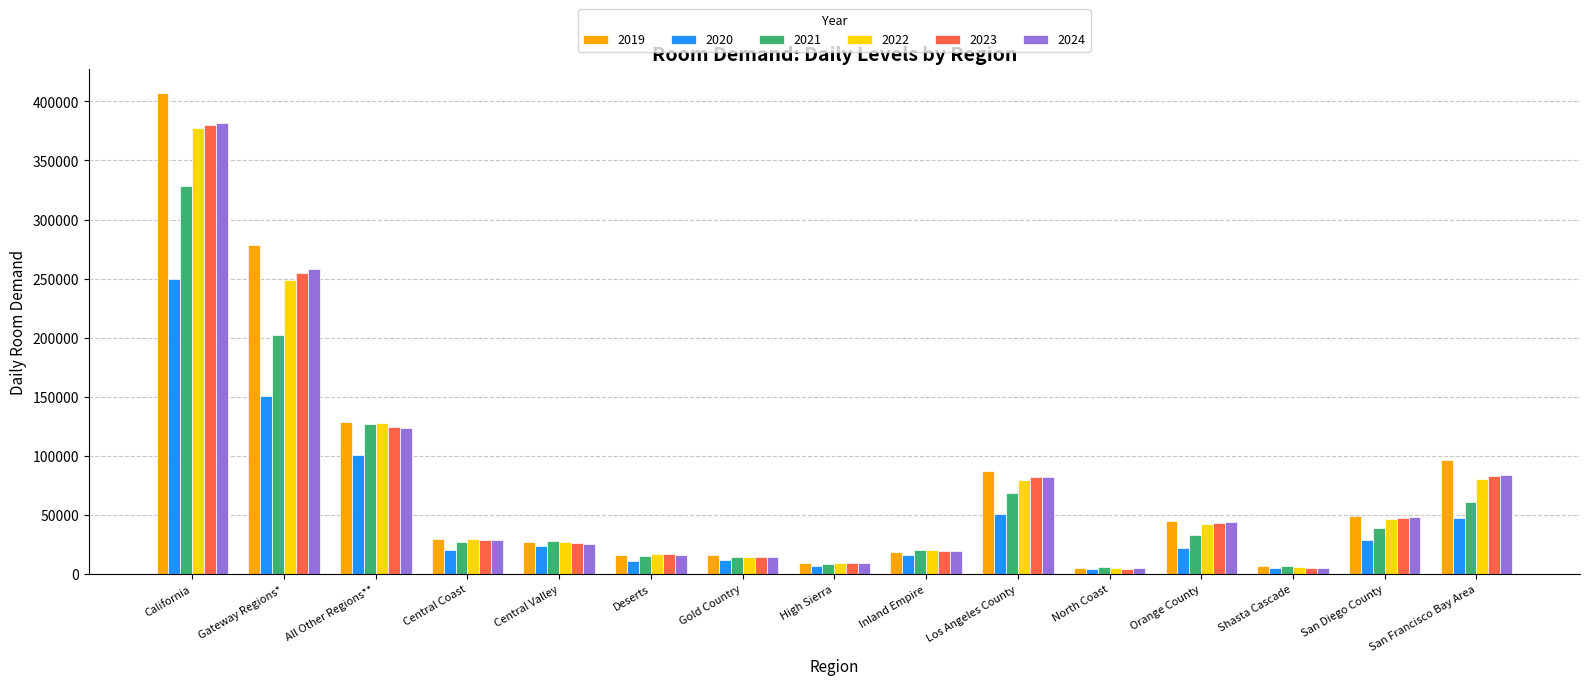

What is the difference between the 2024 values at Orange County and Gold Country?

29372.3